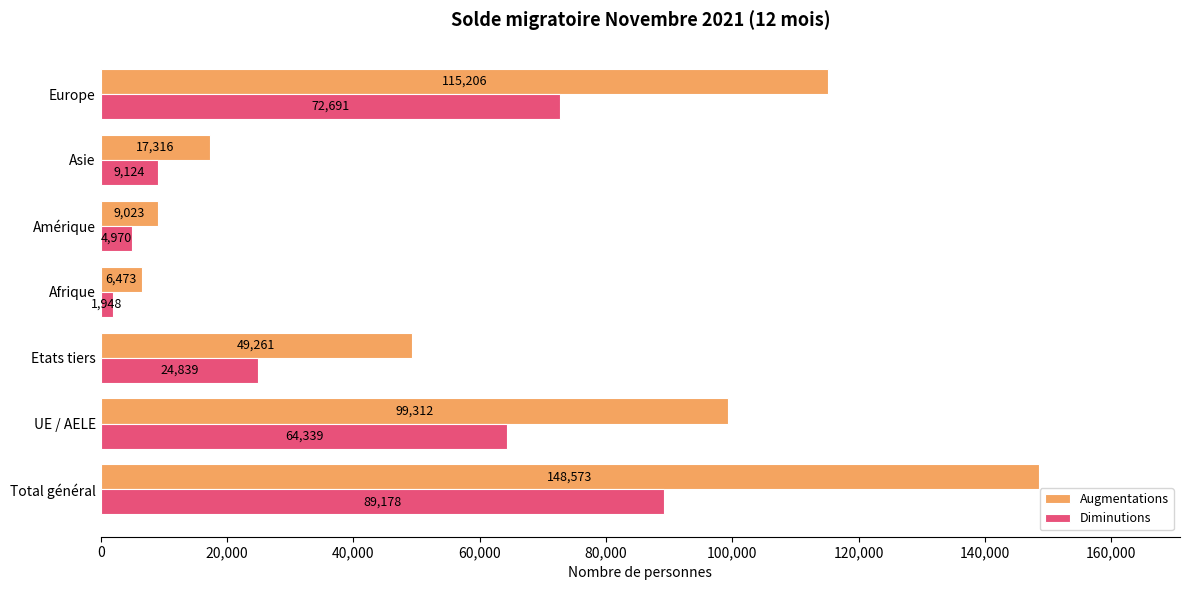

What is the difference between the maximum and minimum values in the Augmentations series?

142100